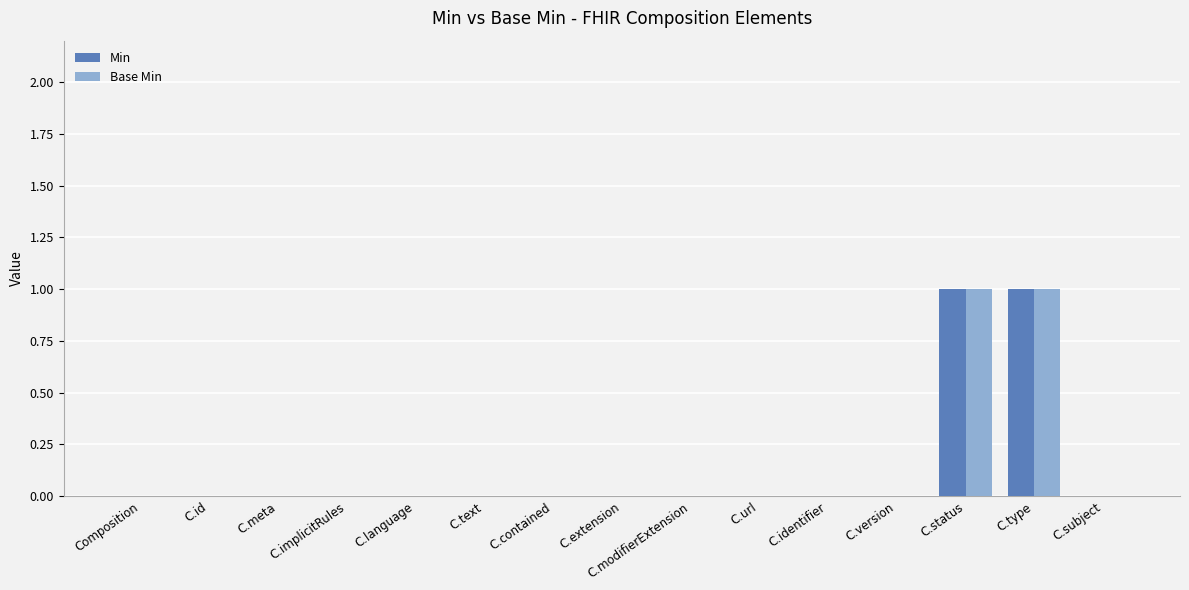

True or false: Min has a value of 0 at C.text.

True